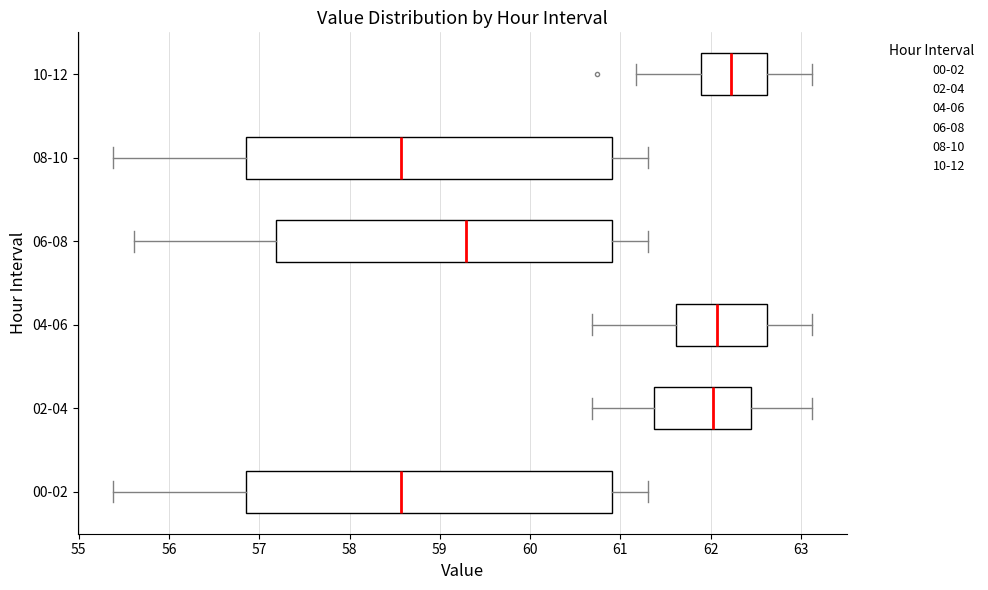

Reading bottom to top, transcribe this box plot: for each box, give where its median line is, the range the box spans, and where its two whiskers end, as read against the x-axis. The values are not printed on the chart, so give them approximately, as read against the axis.

00-02: median 58.6, box 56.9 to 60.9, whiskers 55.4 to 61.3
02-04: median 62.0, box 61.4 to 62.5, whiskers 60.7 to 63.1
04-06: median 62.1, box 61.6 to 62.6, whiskers 60.7 to 63.1
06-08: median 59.3, box 57.2 to 60.9, whiskers 55.6 to 61.3
08-10: median 58.6, box 56.9 to 60.9, whiskers 55.4 to 61.3
10-12: median 62.2, box 61.9 to 62.6, whiskers 61.2 to 63.1